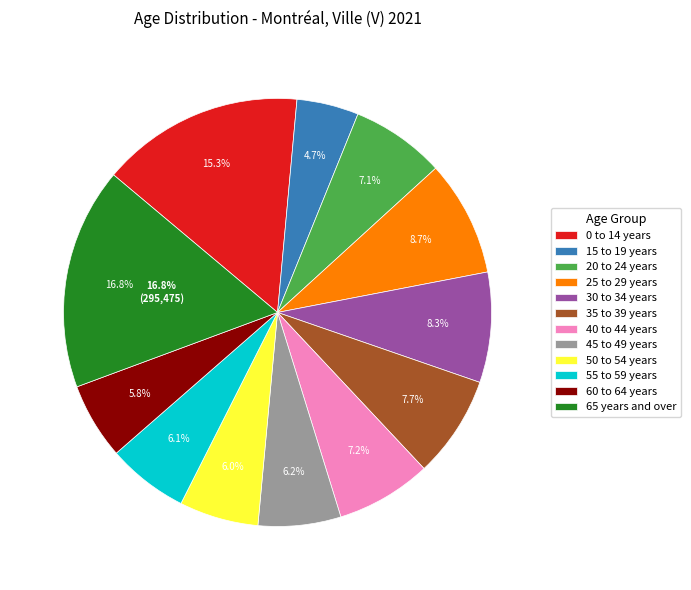

Count the number of slices in the pie.

12